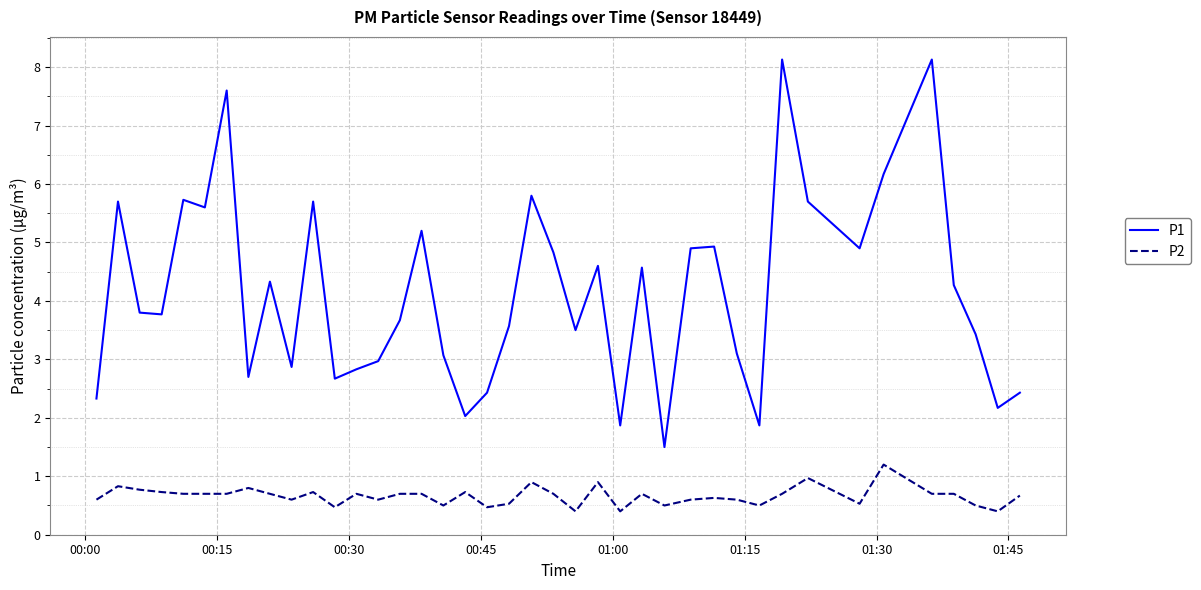

Which series has the widest spread of values?

P1